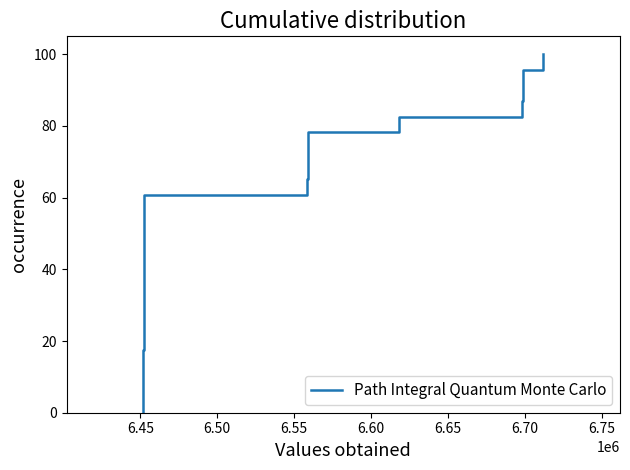

What is the difference between the maximum and minimum values?

100.0